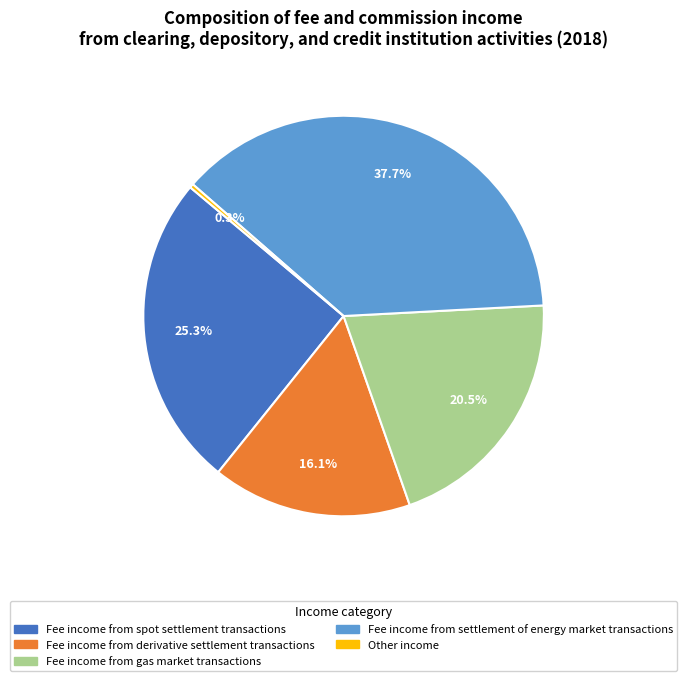

What is the ratio of the value at Fee income from spot settlement transactions to the value at Fee income from gas market transactions?

1.2